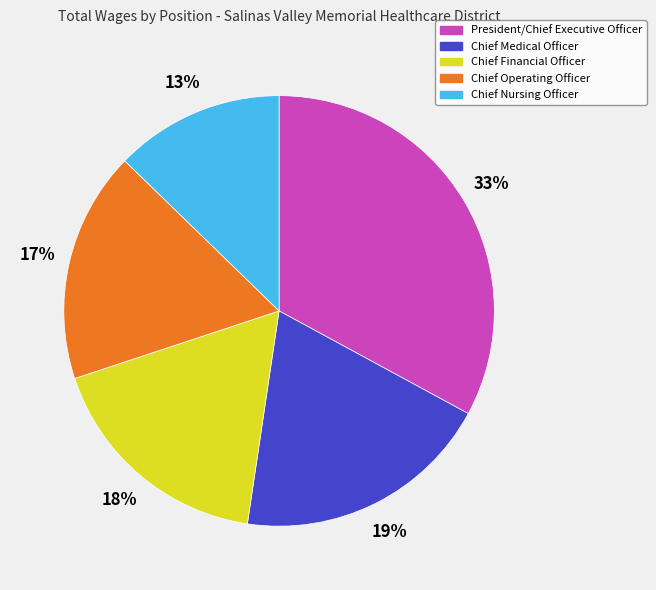

Is the sum of Chief Medical Officer and Chief Nursing Officer greater than half?

No